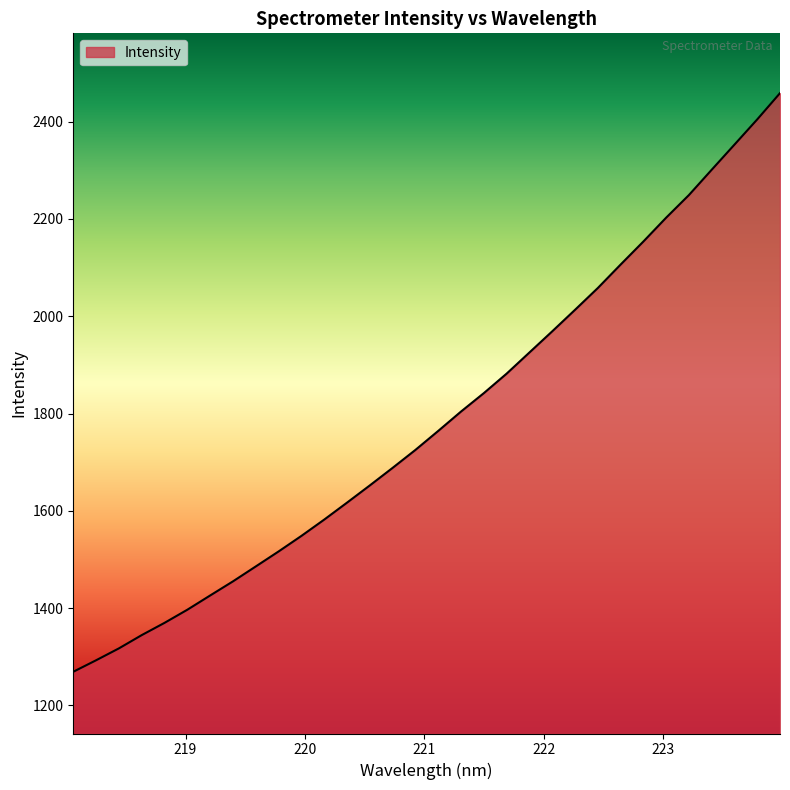

True or false: the data has more than 1 interior local peaks.

False